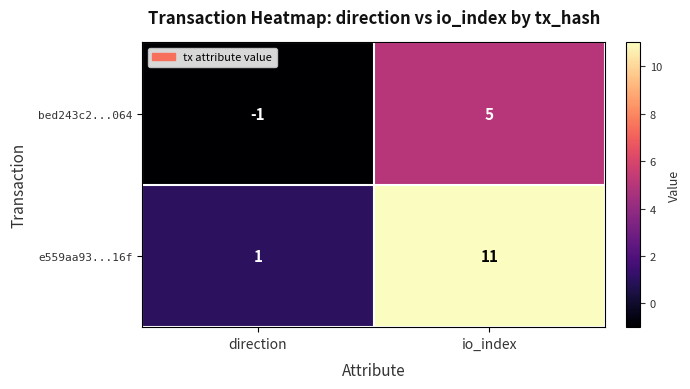

At io_index, list the series in order from smallest to largest.

bed243c2...064, e559aa93...16f